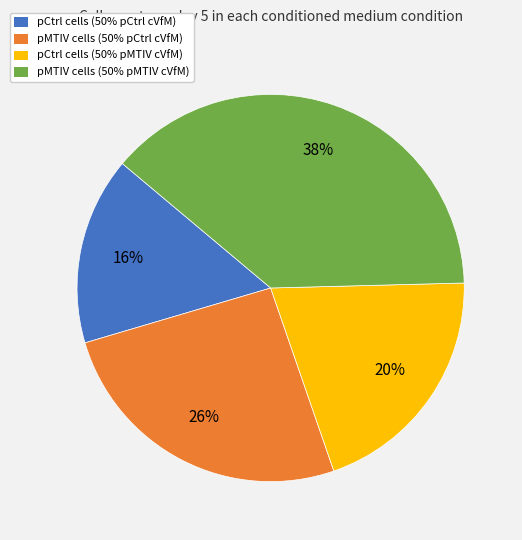

Is the sum of pCtrl cells (50% pMTIV cVfM) and pMTIV cells (50% pCtrl cVfM) greater than half?

No